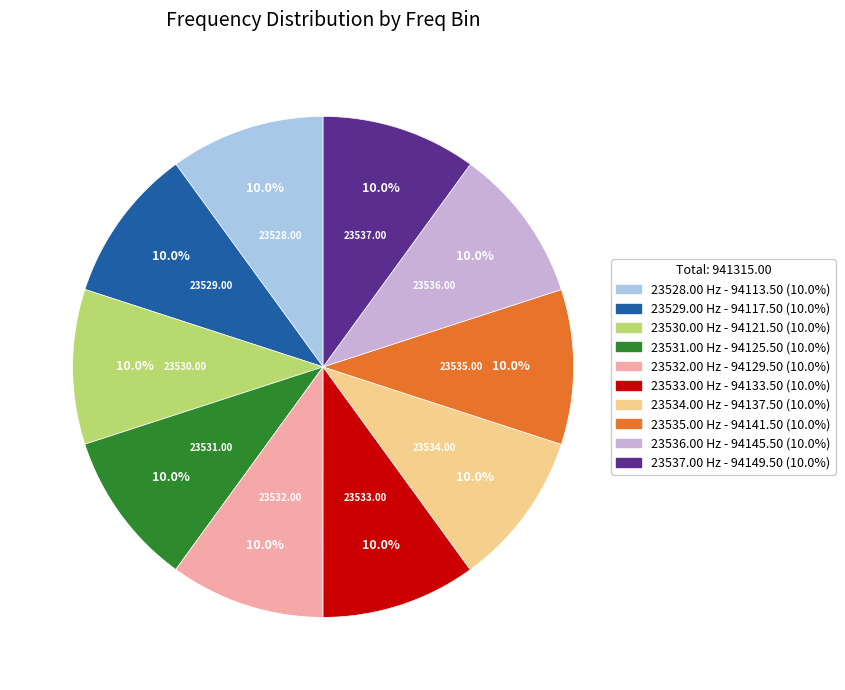

How many slices are in this pie chart?

10